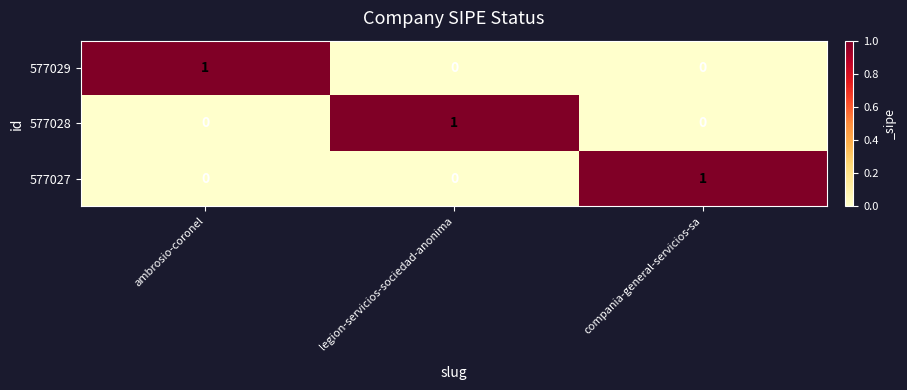

How many values in the 577029 series exceed 0?

1